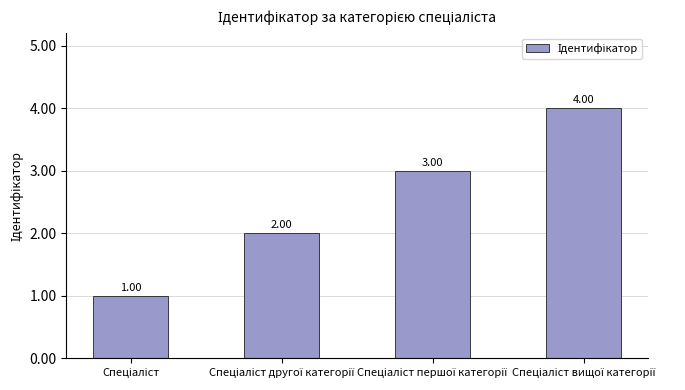

What is the difference between the maximum and minimum values?

3